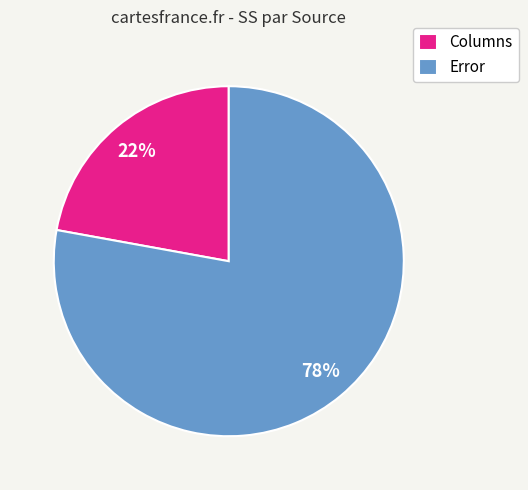

Do Error and Columns together represent more than half of the pie?

Yes